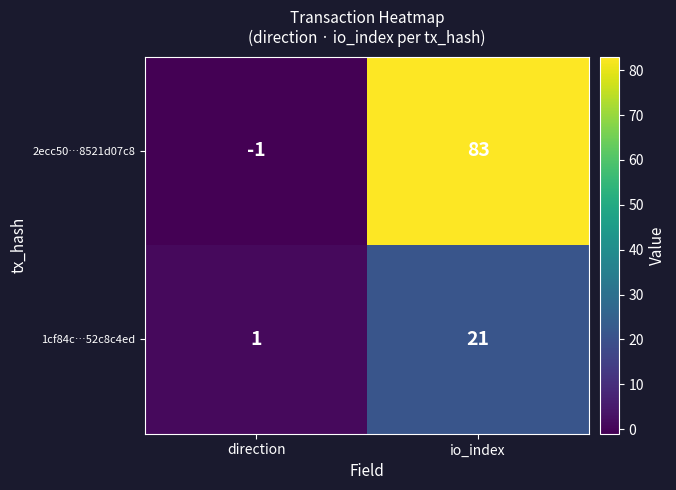

The value of 2ecc50…8521d07c8 at io_index is 127. True or false?

False